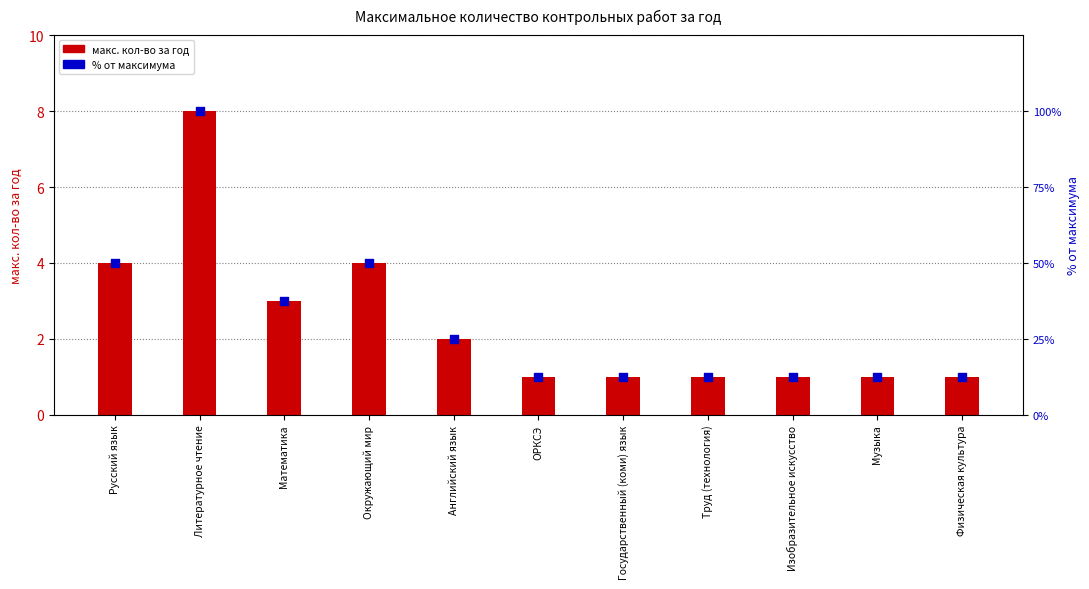

Which series contains the lowest Y value?

макс. кол-во за год